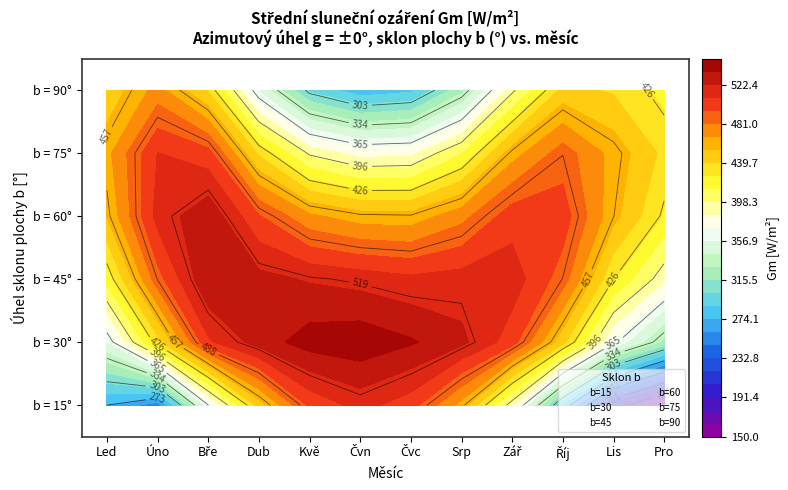

Read the b=75 value at Lis, to the nearest 10.

460